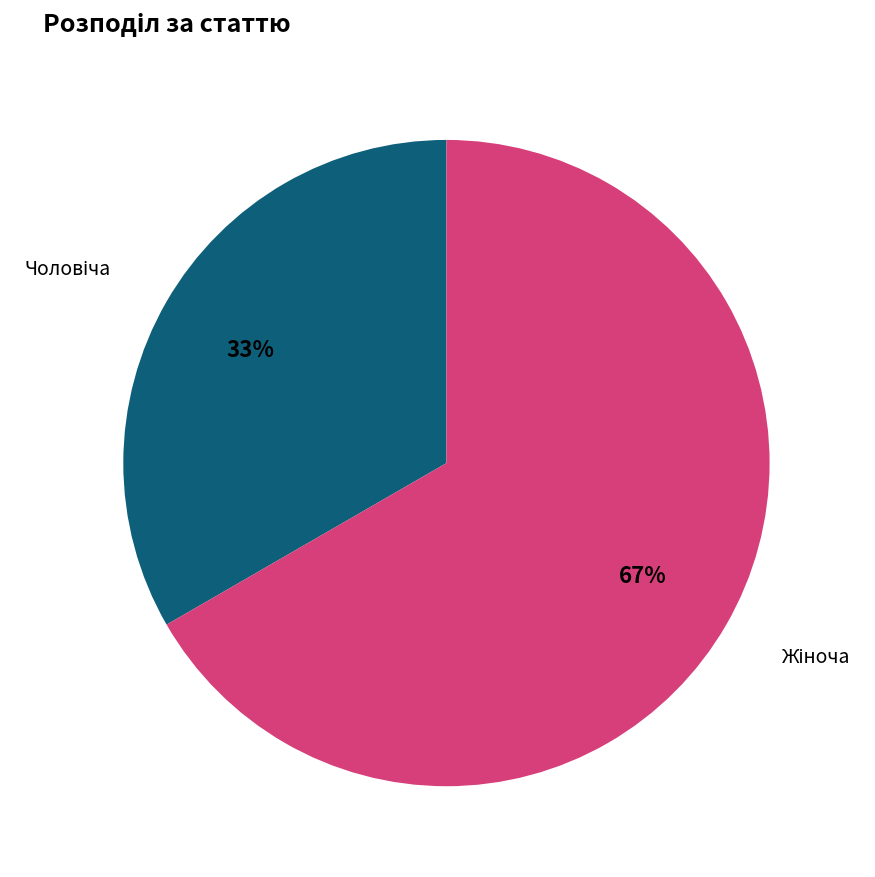

To the nearest percent, what is the average slice percentage?

50%